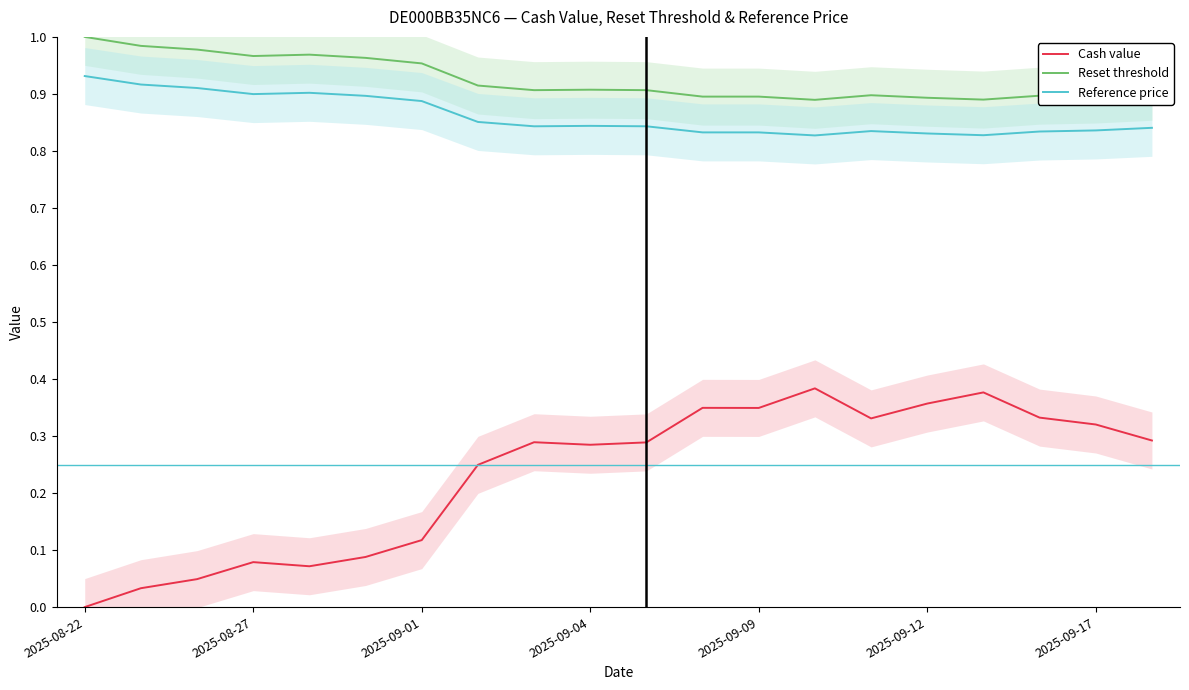

Is it true that Reset threshold equals 0.9 at 2025-09-09?

True